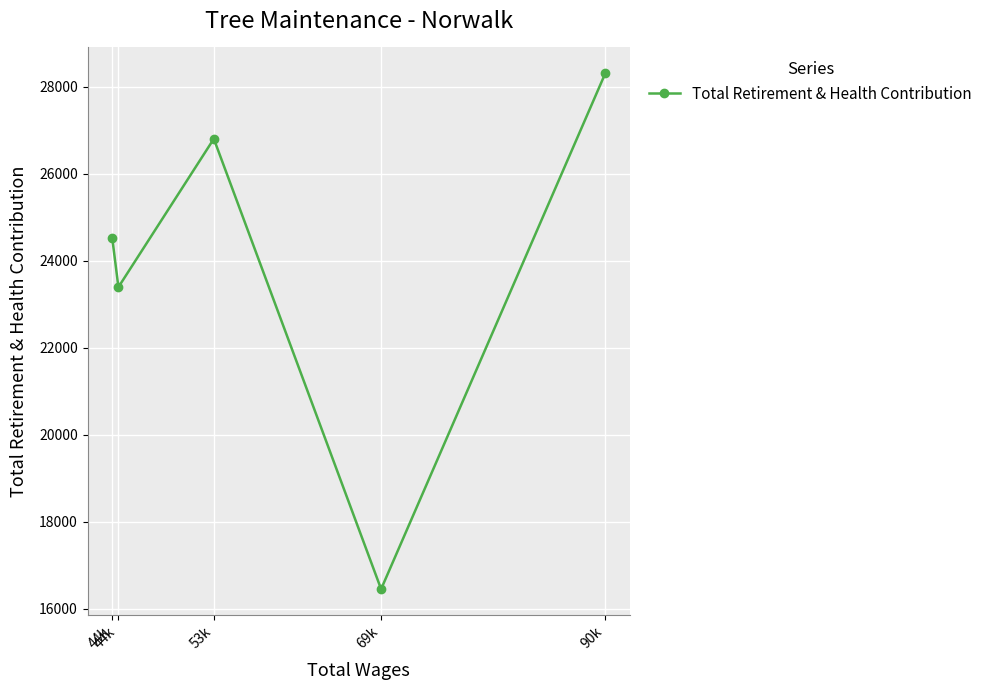

Which label corresponds to the smallest value in the chart?

69k